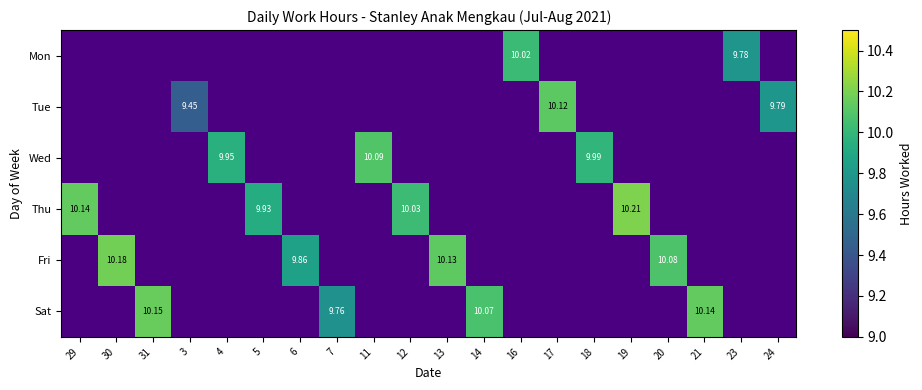

Which category has the lowest value in the Fri series?

29